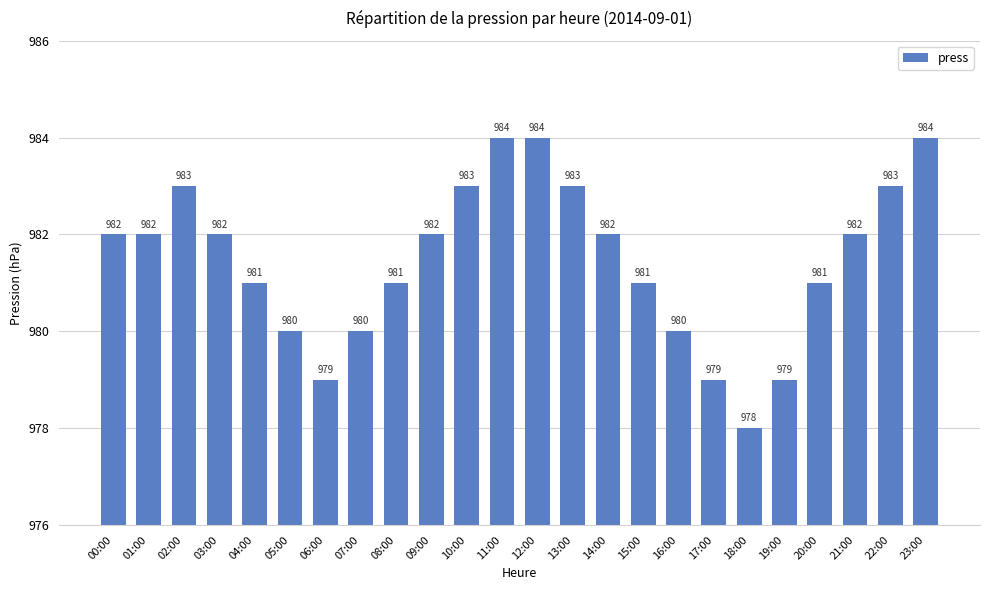

How many distinct data groups are displayed?

1